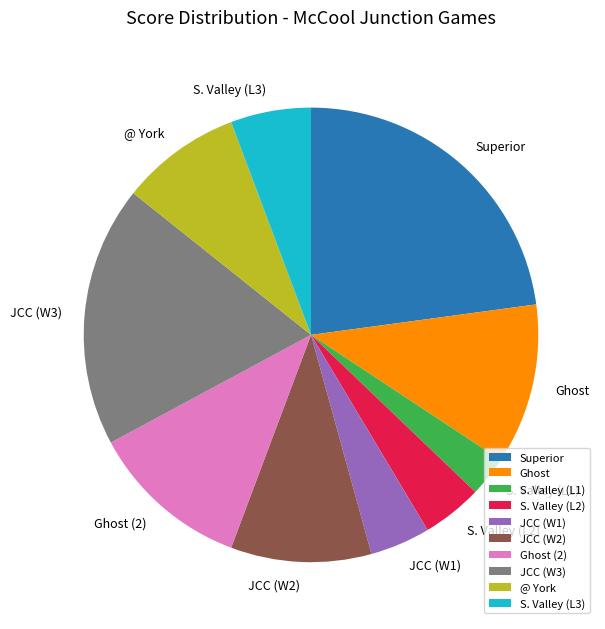

Combined, do JCC (W1) and JCC (W2) account for over 50%?

No